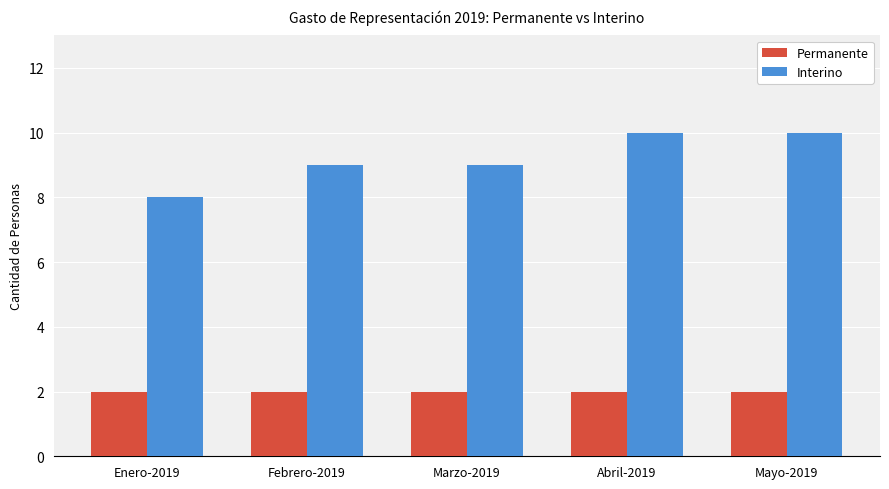

What is the spread (max minus min) of values at Abril-2019?

8